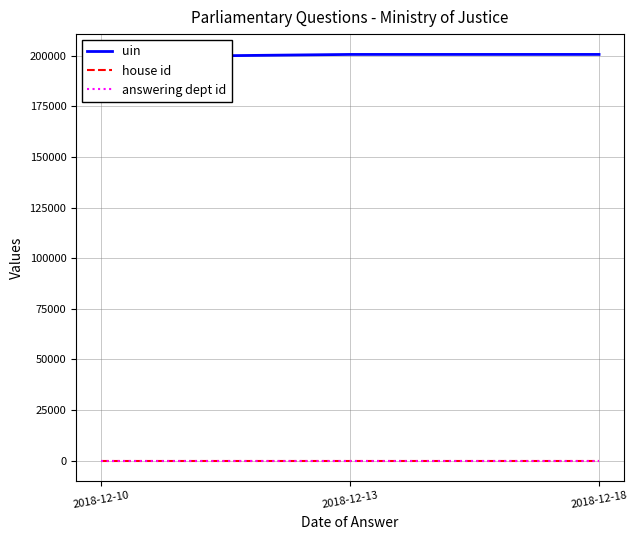

True or false: uin has a value of 85109 at 2018-12-13.

False